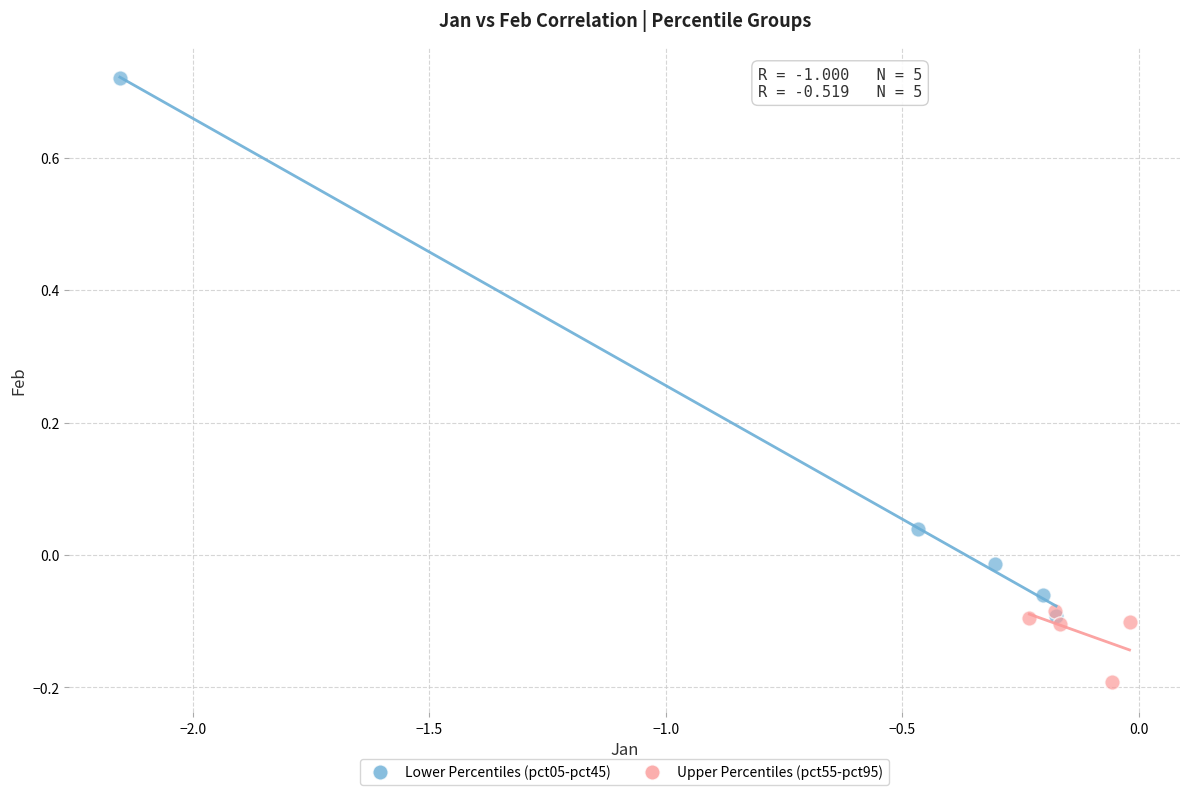

Which series contains the lowest Y value?

Upper Percentiles (pct55-pct95)